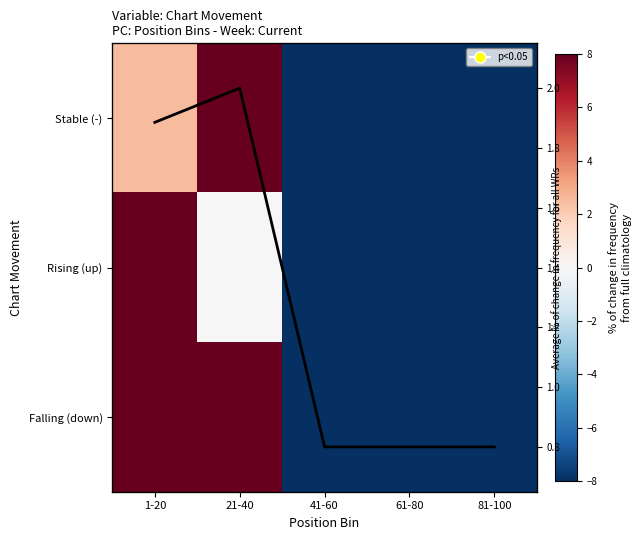

Count the Average trend values in the range 0 to 1.

3